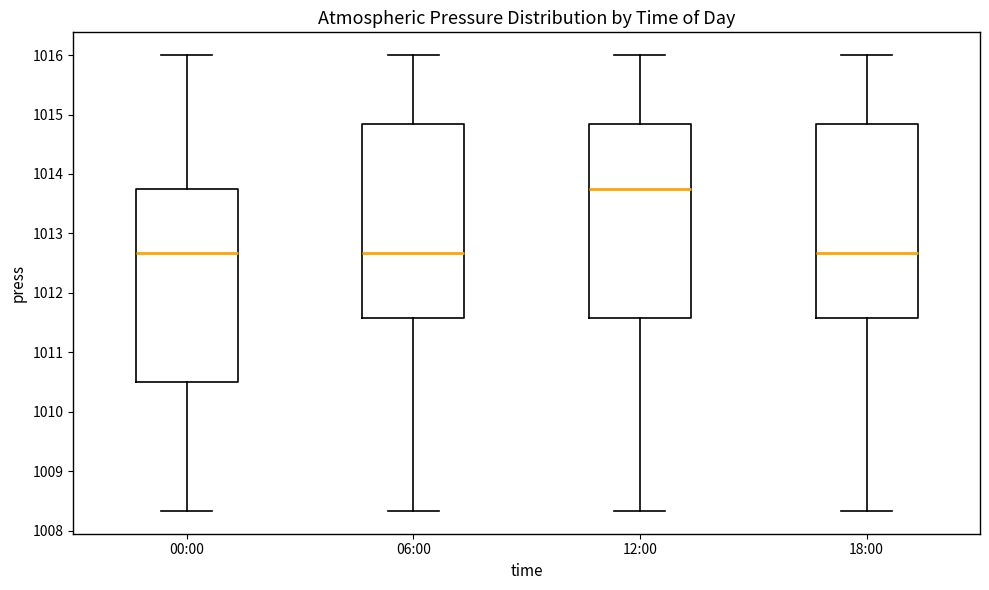

Reading left to right, transcribe this box plot: for each box, give where its median line is, the range the box spans, and where its two whiskers end, as read against the y-axis. The values are not printed on the chart, so give them approximately, as read against the axis.

00:00: median 1012.7, box 1010.5 to 1013.8, whiskers 1008.3 to 1016.0
06:00: median 1012.7, box 1011.6 to 1014.8, whiskers 1008.3 to 1016.0
12:00: median 1013.8, box 1011.6 to 1014.8, whiskers 1008.3 to 1016.0
18:00: median 1012.7, box 1011.6 to 1014.8, whiskers 1008.3 to 1016.0